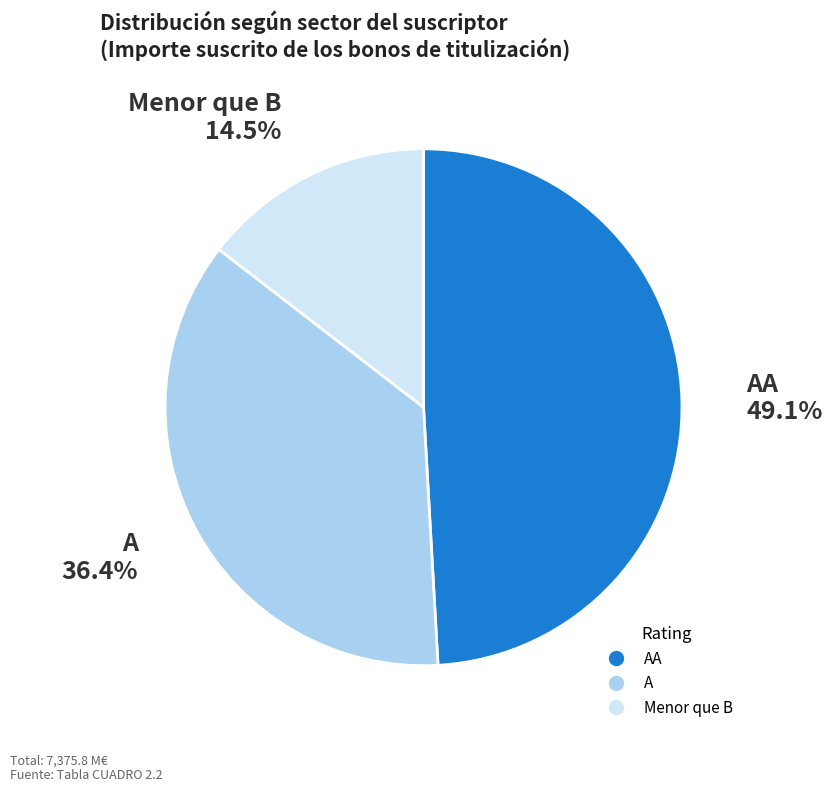

Is there a majority slice in this chart?

No